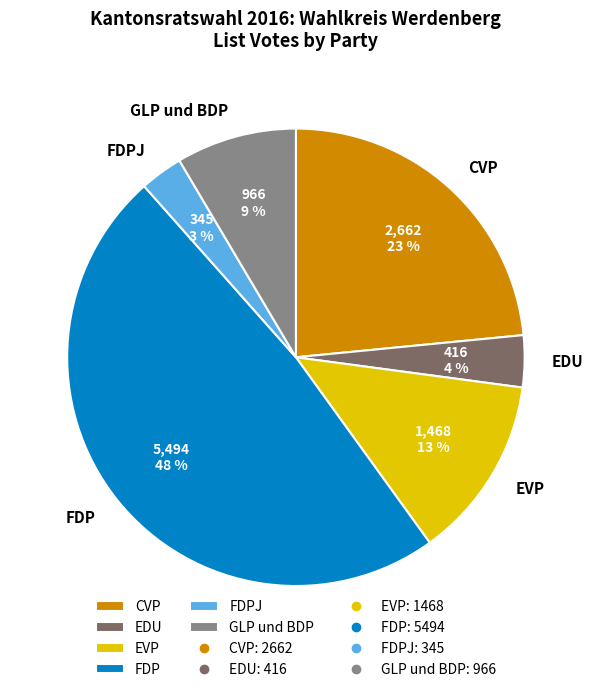

Between EDU and GLP und BDP, which is larger?

GLP und BDP